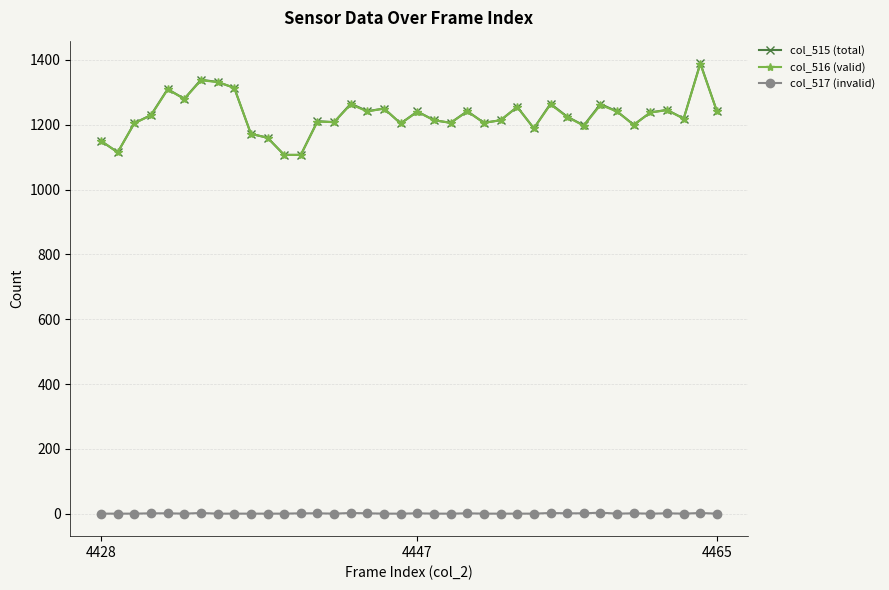

What is the maximum value shown in the chart?

1390